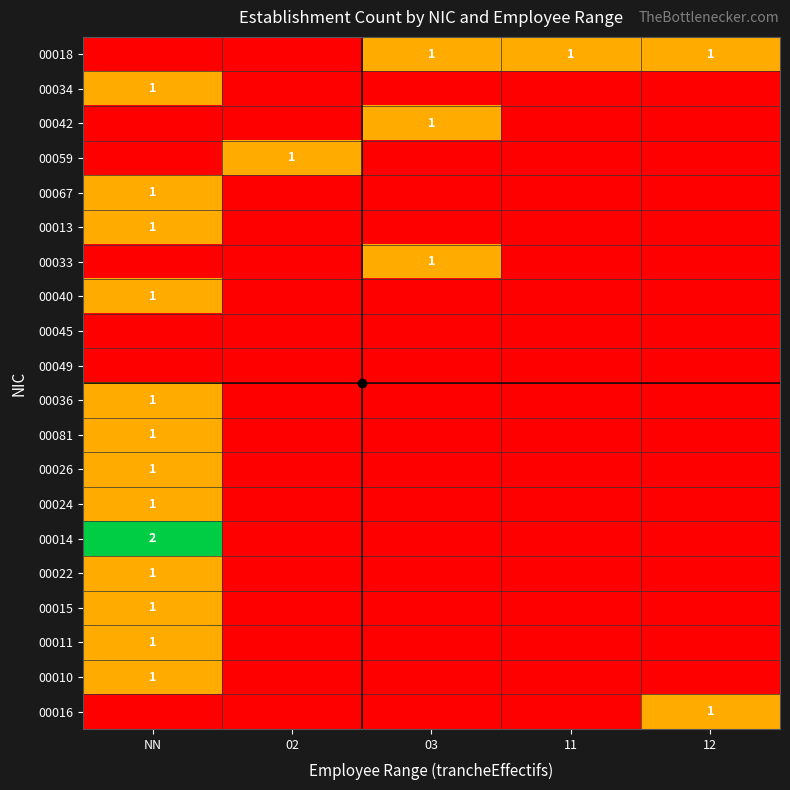

True or false: 00040 has a value of 1 at NN.

True